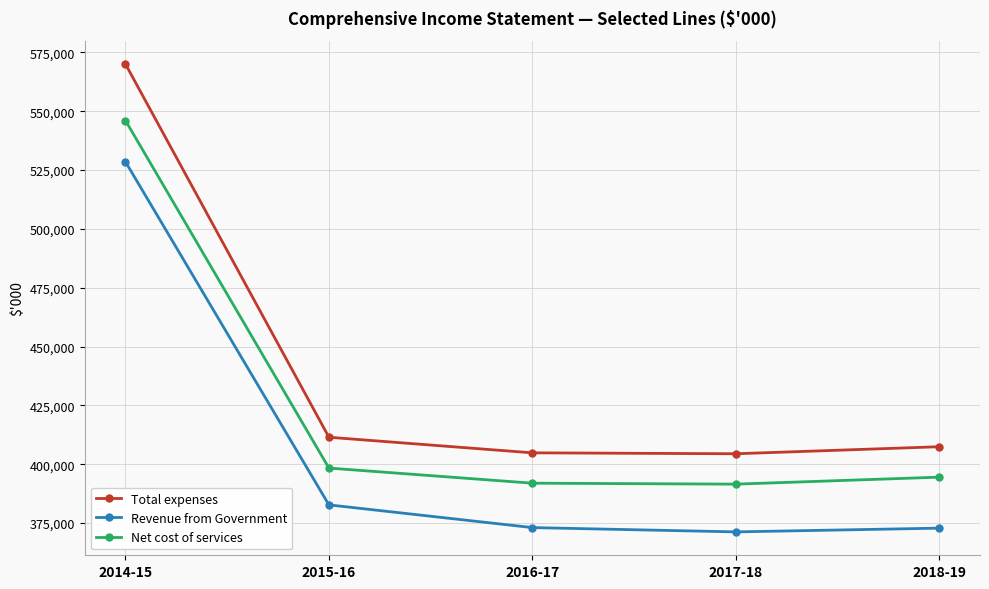

True or false: Revenue from Government and Net cost of services cross at least once.

False